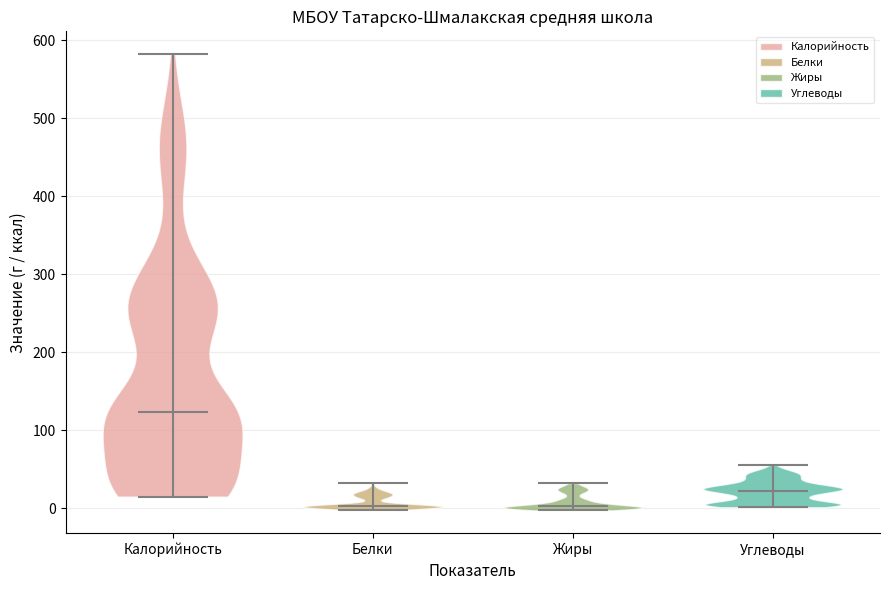

Which violin has the highest median line?

Калорийность